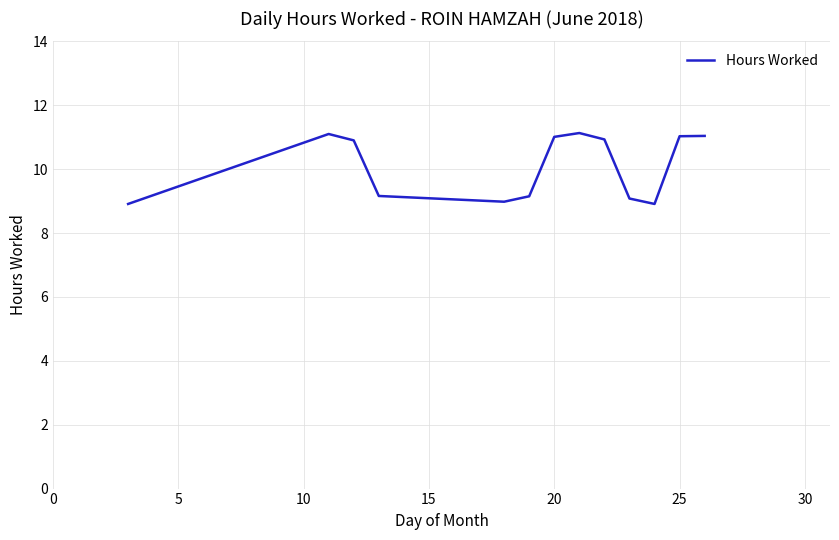

What is the minimum value shown in the chart?

8.9